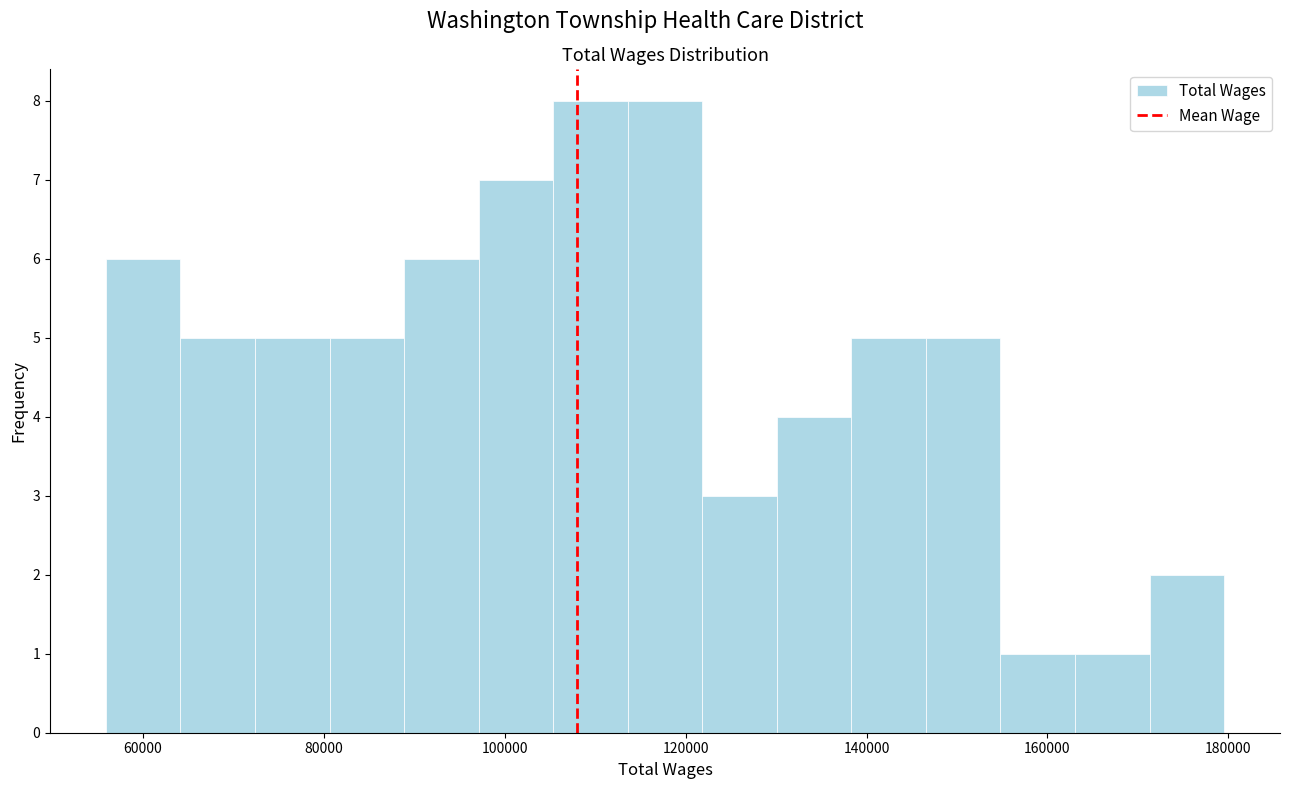

How tall is the bar that spans 98000 to 106000 on the x-axis? Neither the bar edges nor the heights are printed on the chart, so give them approximately, as read against the axes.

7